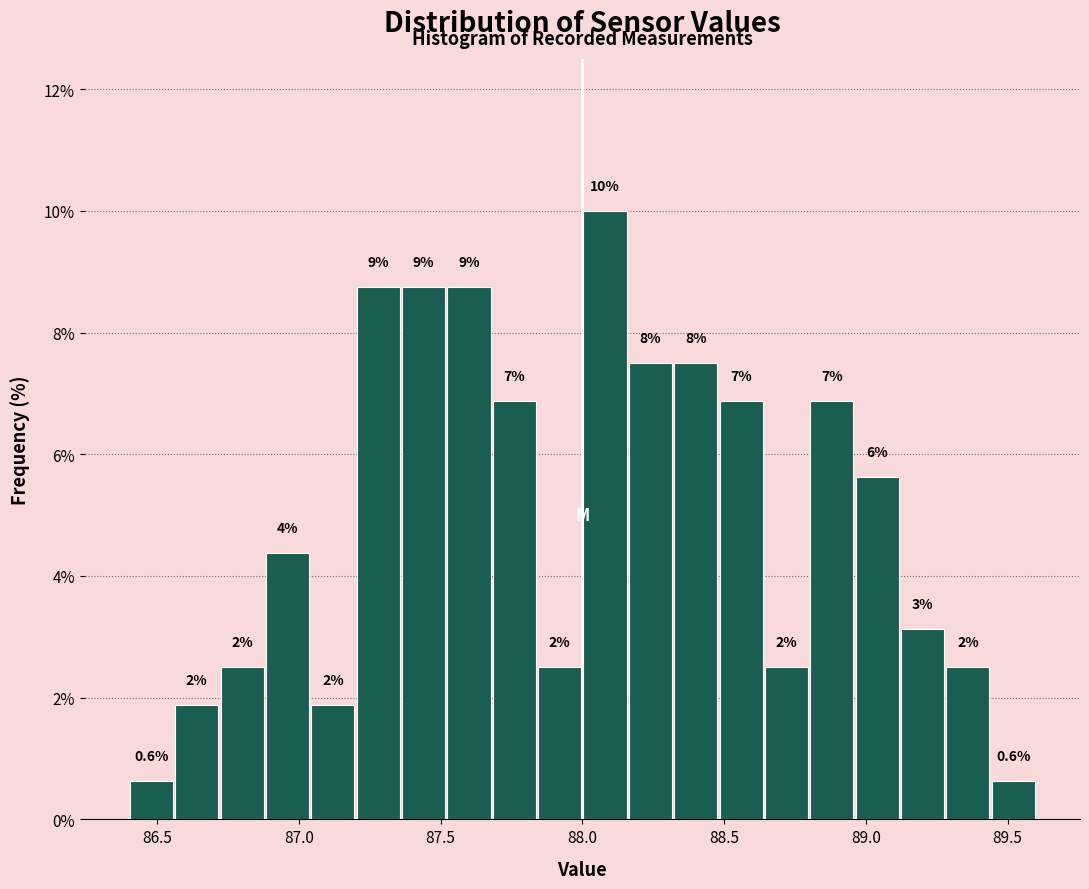

Around what value on the x-axis is the tallest bar? Give the approximate position of its centre, as read against the axis.

88.10